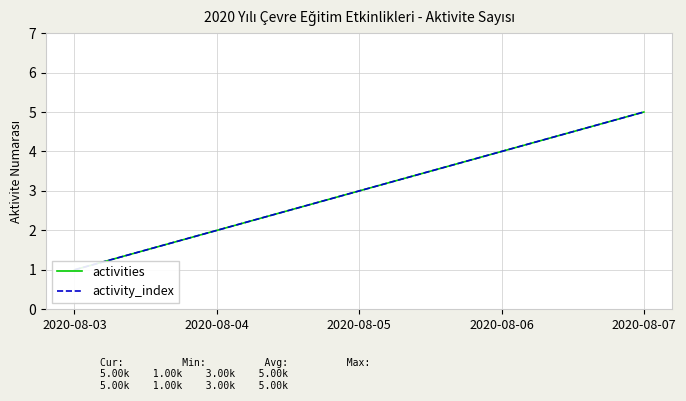

True or false: activity_index has a value of 3 at 2020-08-07.

False